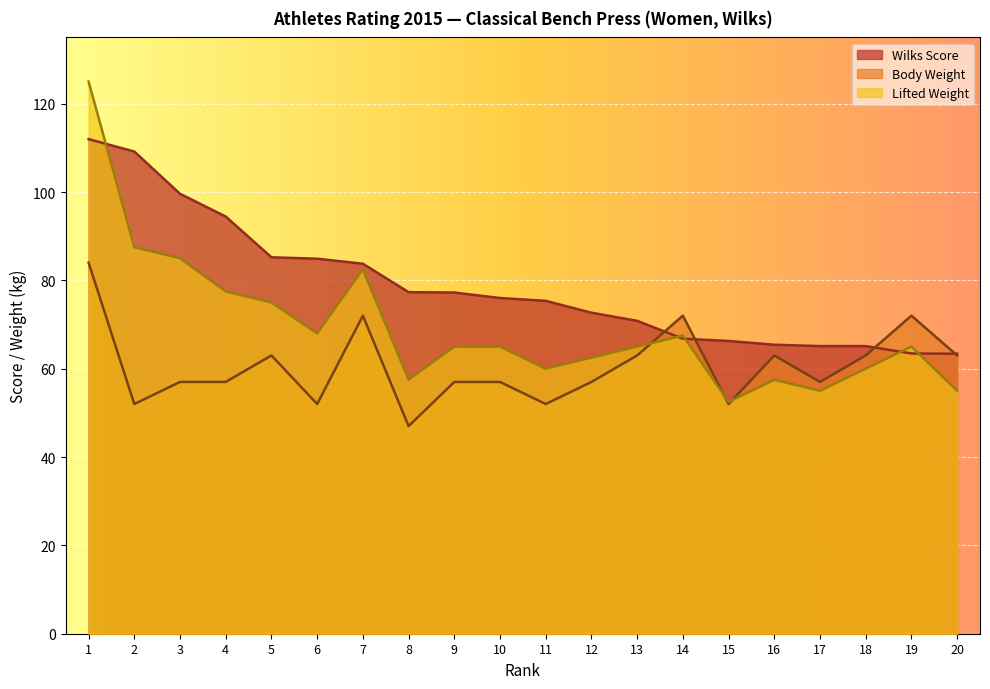

Between which two adjacent categories do Wilks Score and Body Weight first intersect?

13 and 14